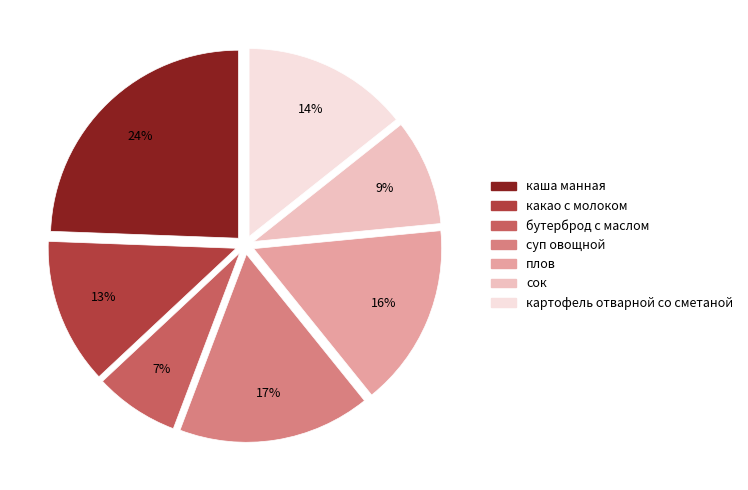

To the nearest percent, what percentage of the pie is картофель отварной со сметаной?

14%